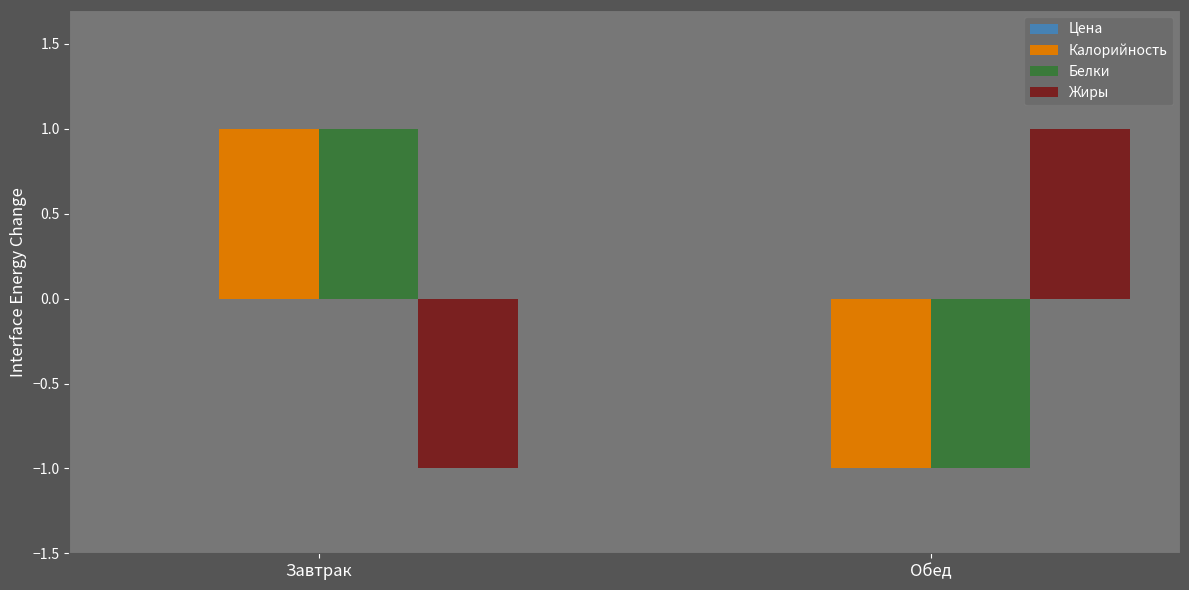

At which label does Жиры reach its minimum?

Завтрак